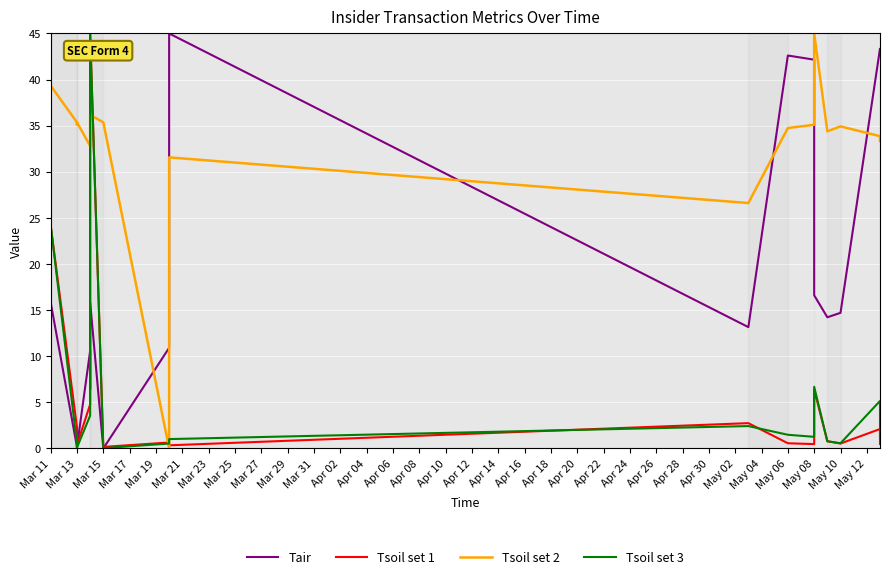

True or false: Tsoil set 3 has a value of 0.5 at Mar 13.

True